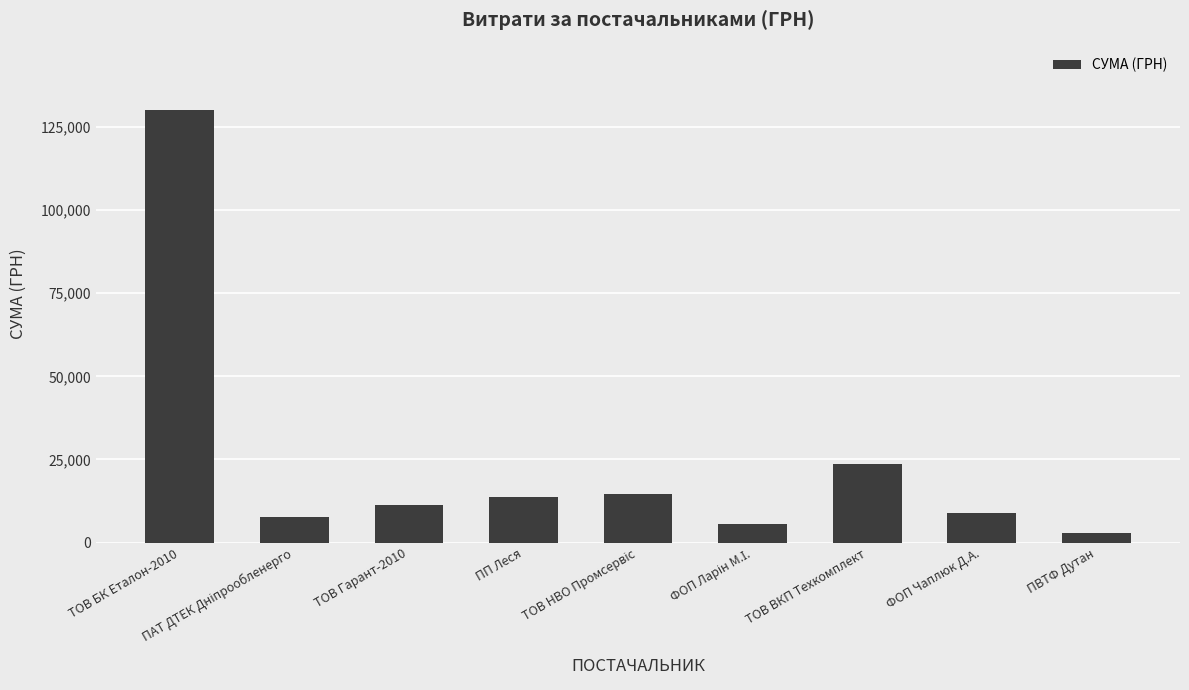

What is the change in value from ТОВ БК Еталон-2010 to ФОП Чаплюк Д.А.?

-121000.0